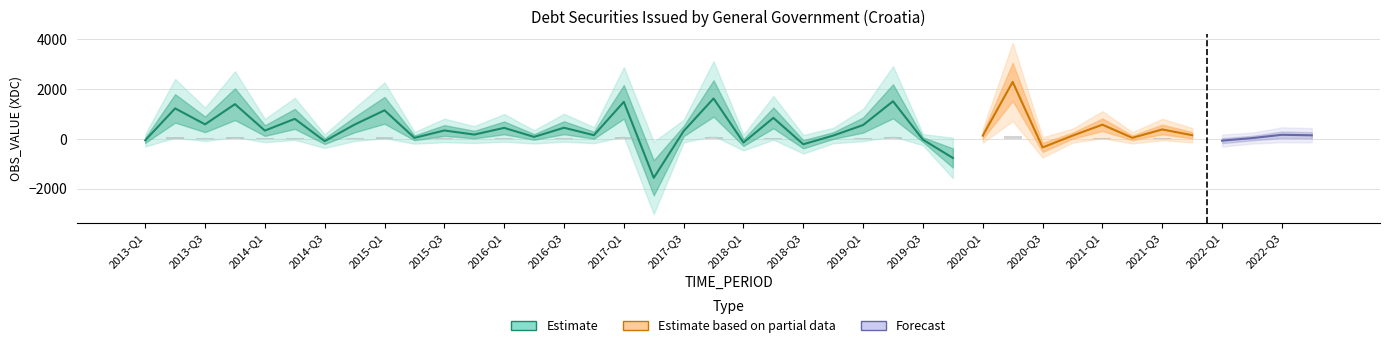

Are the bars grouped side by side (vs. stacked)?

No